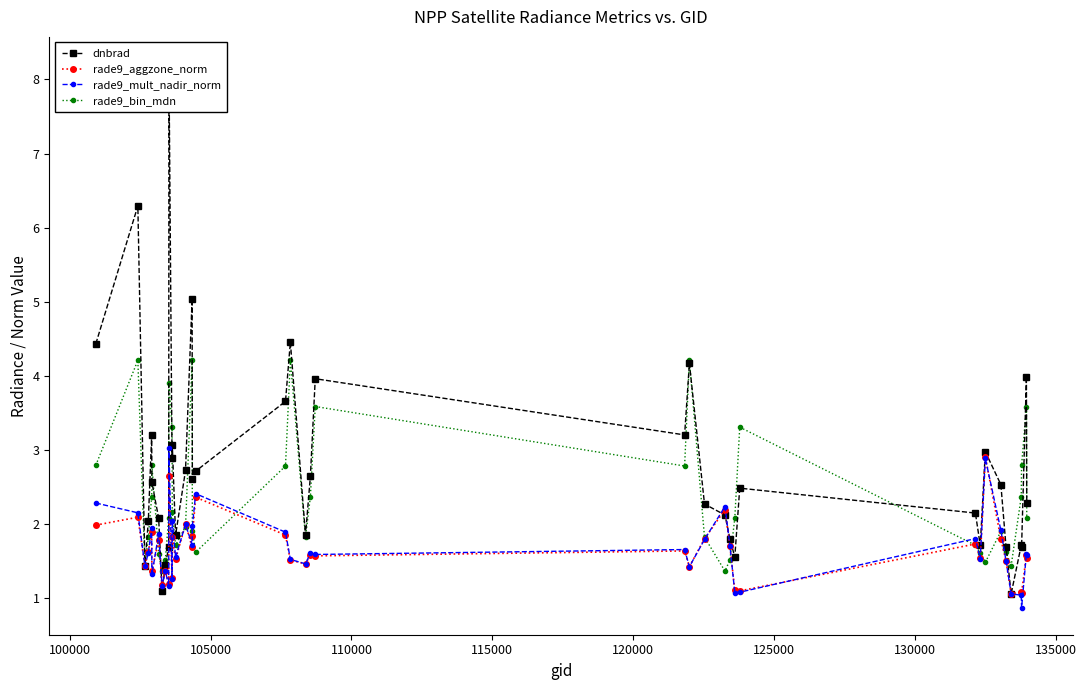

True or false: rade9_aggzone_norm has more than 0 points higher than both neighbors.

True